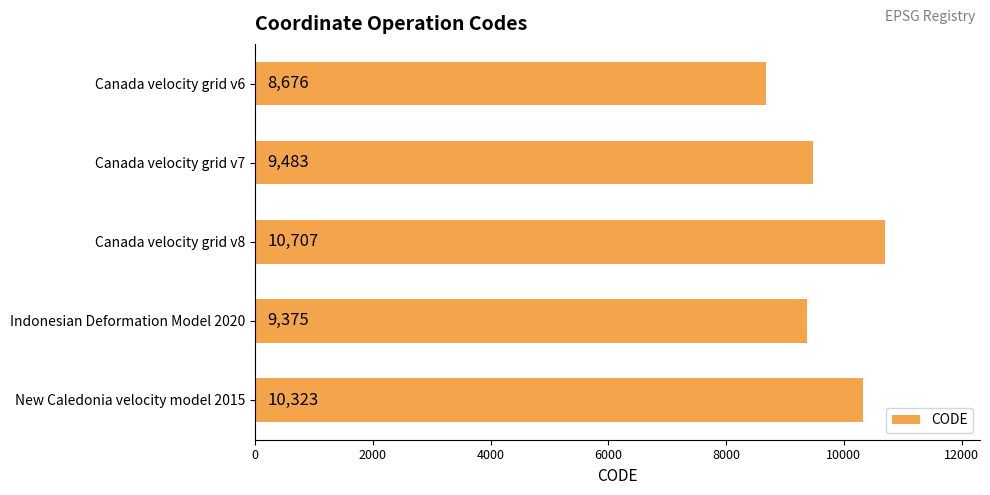

What position from the top is Canada velocity grid v8?

3